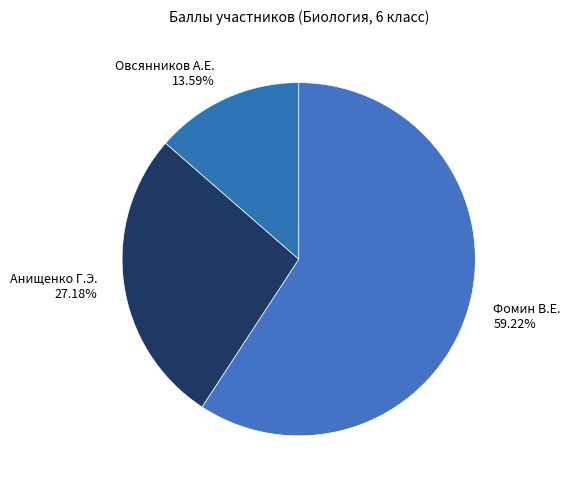

Count the number of slices in the pie.

3